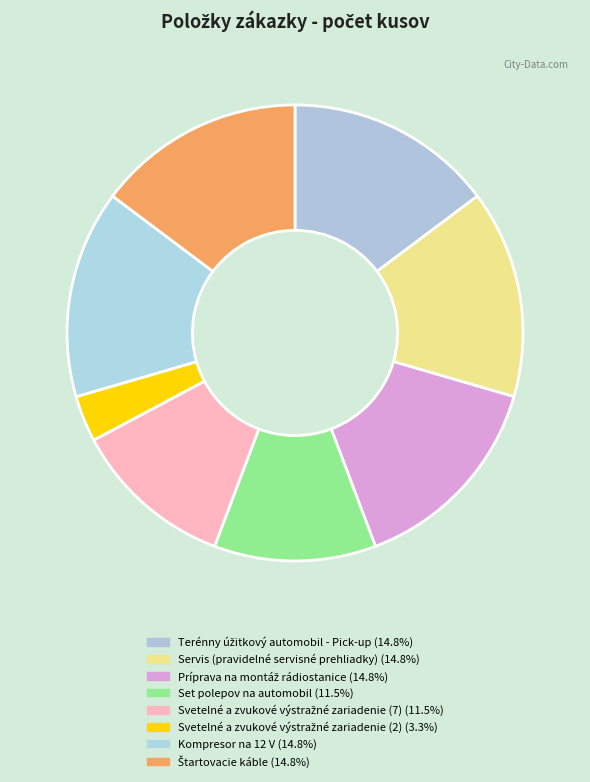

Is Set polepov na automobil the majority of the pie?

No